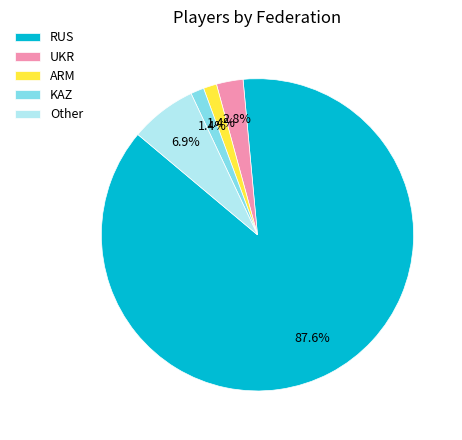

Is there any slice that represents more than half of the pie?

Yes